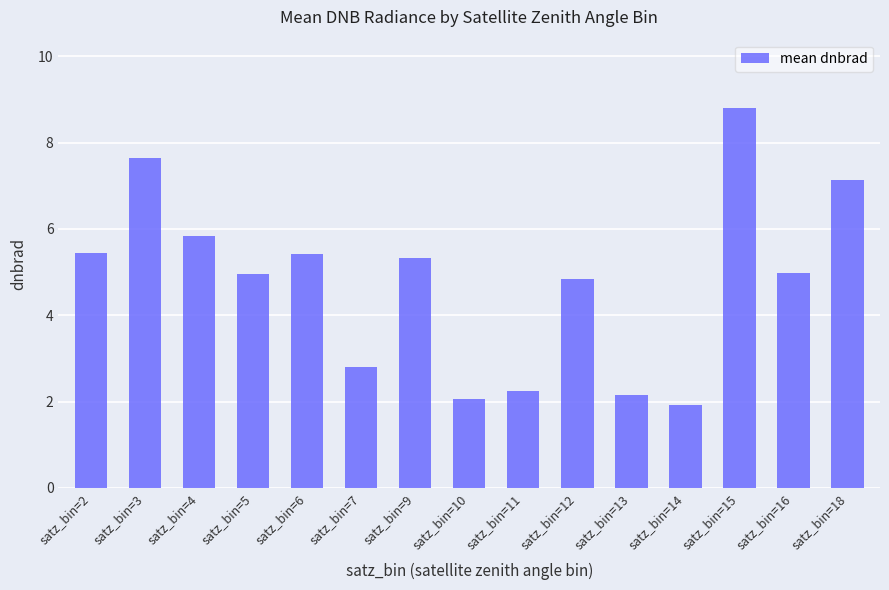

What is the value of the 2nd bar from the left?

7.6